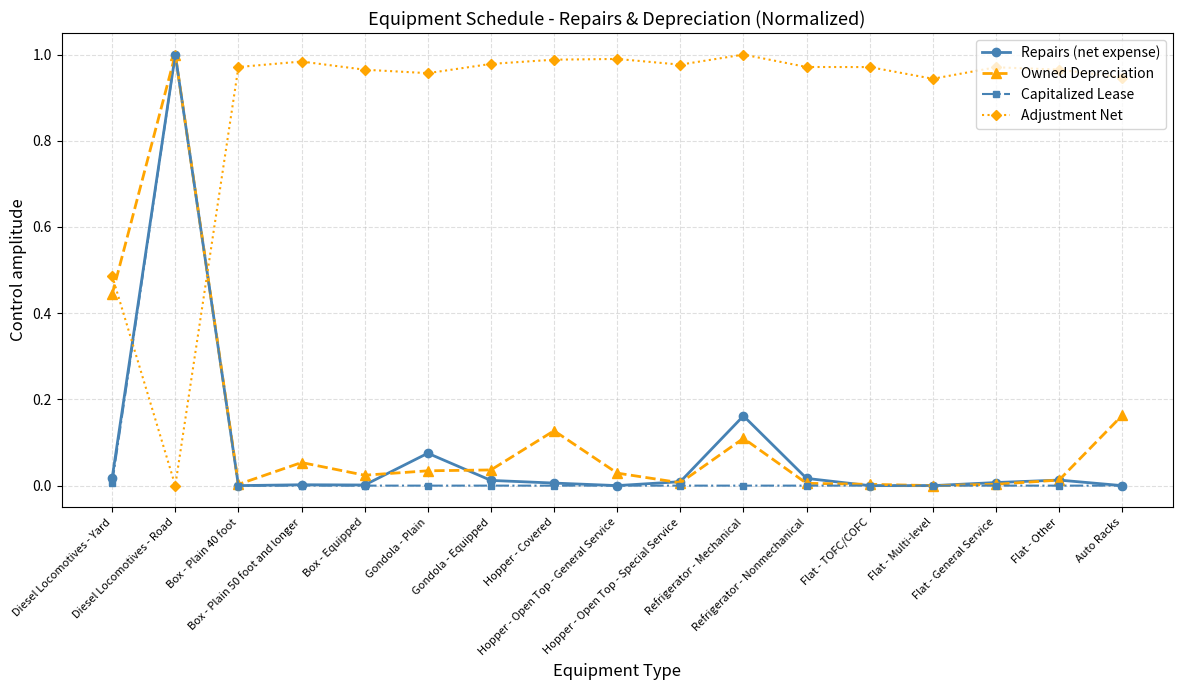

Where is the first local maximum for Capitalized Lease?

Diesel Locomotives - Road